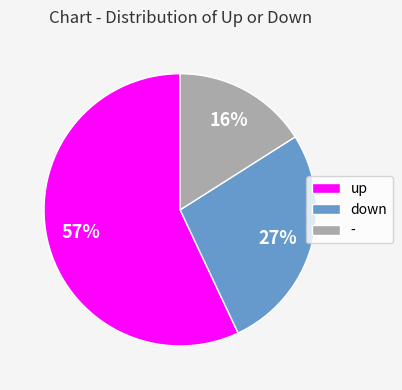

Does any single category account for the majority?

Yes